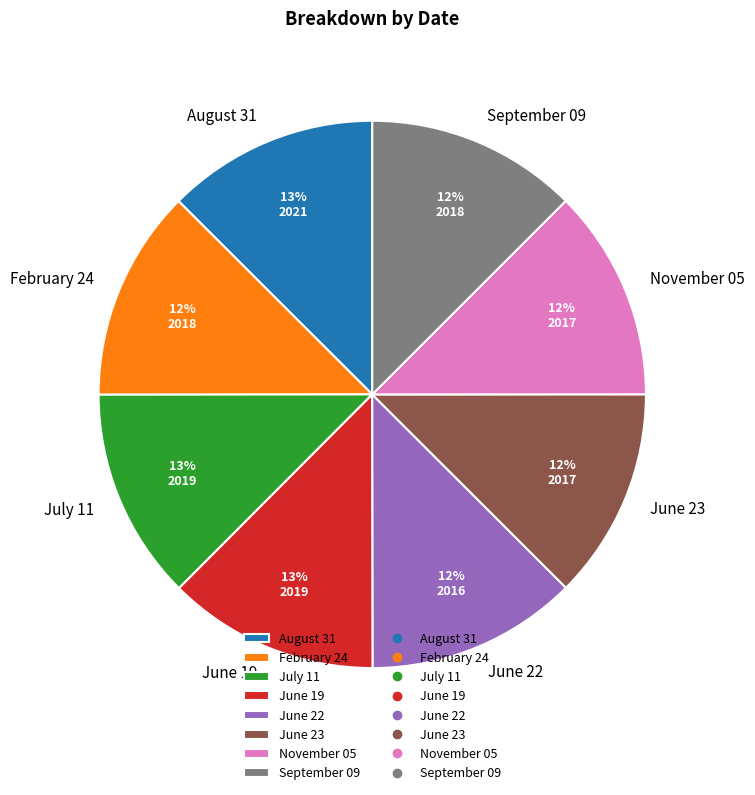

Is it true that September 09 is 6% of the pie?

False